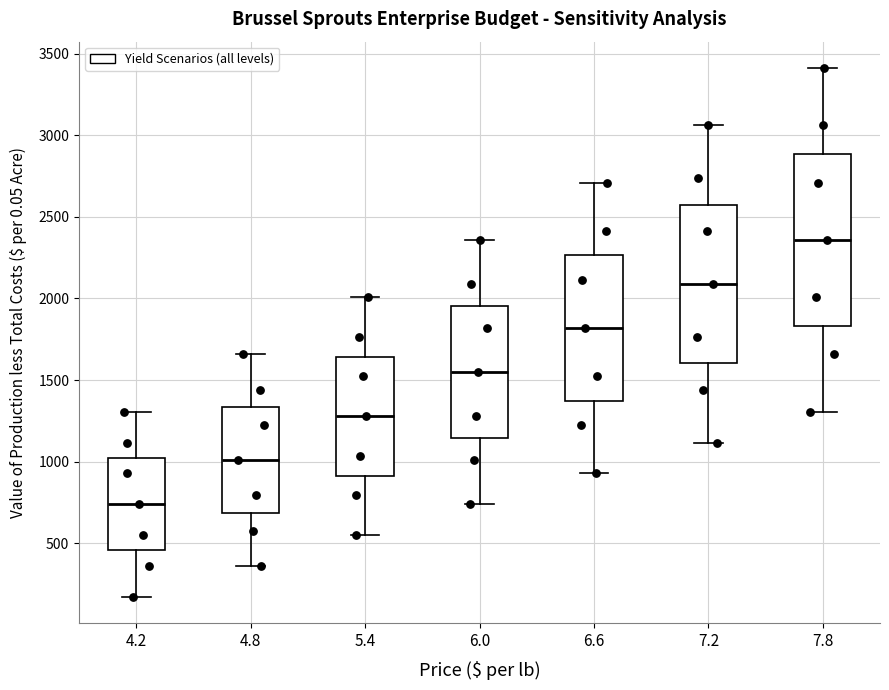

Comparing the boxes themselves (not the whiskers), which one is the tallest?

7.8